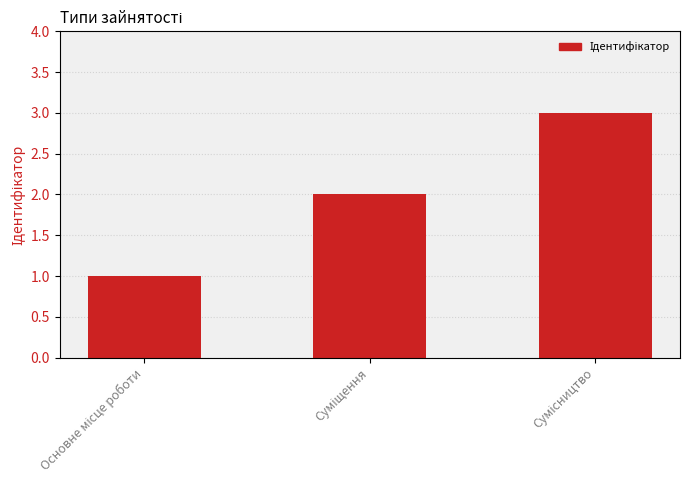

What is the sum of all values?

6